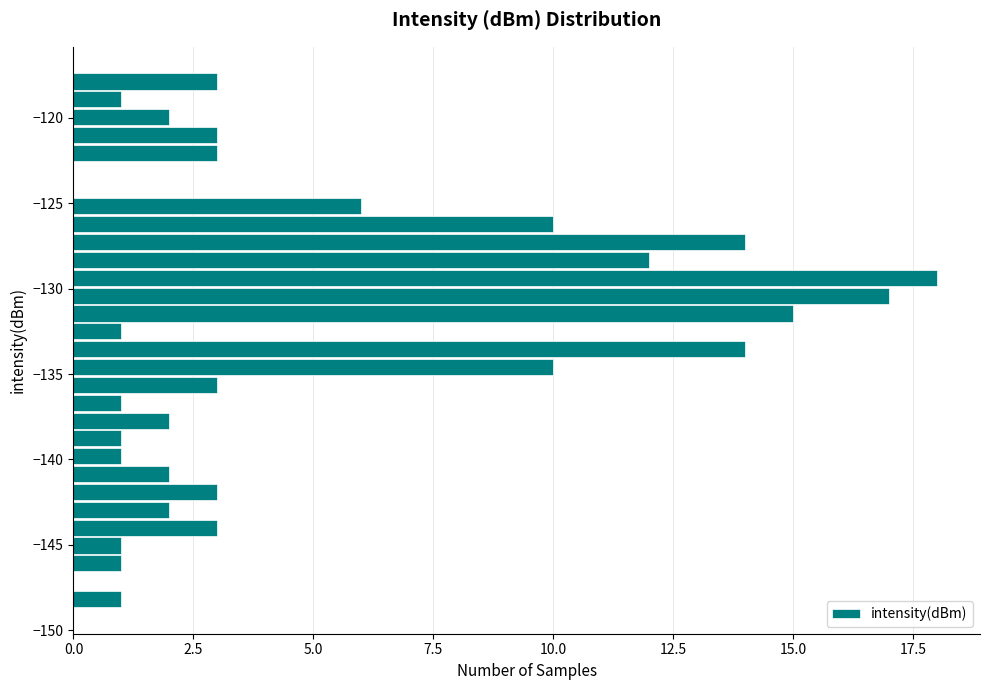

Read against the y-axis, roughly where is the centre of the longest bar?

-129.5